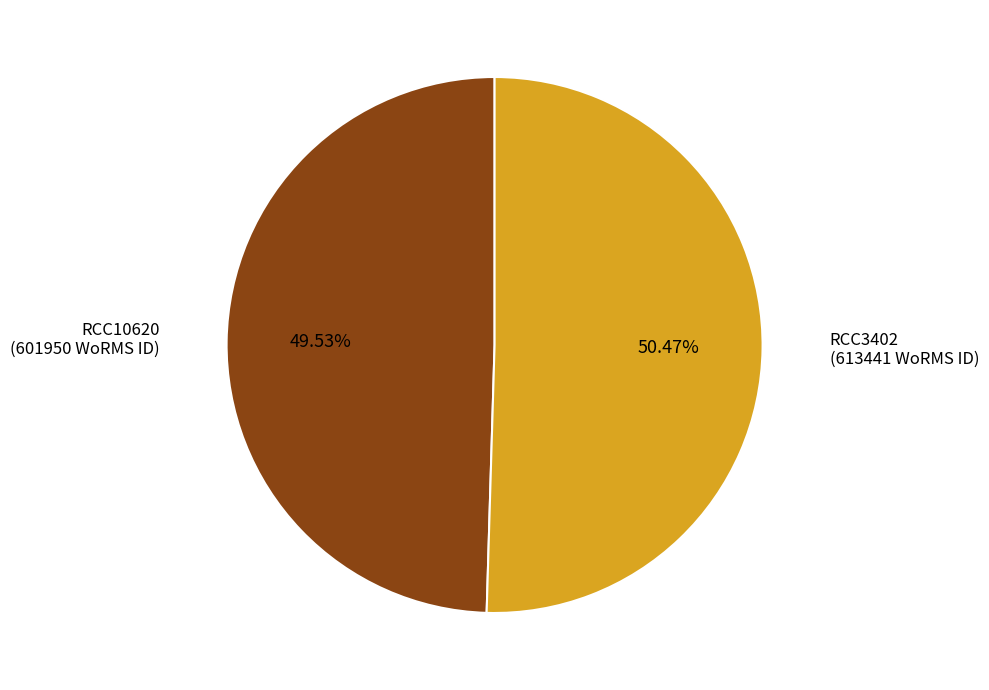

Does any single category account for the majority?

Yes